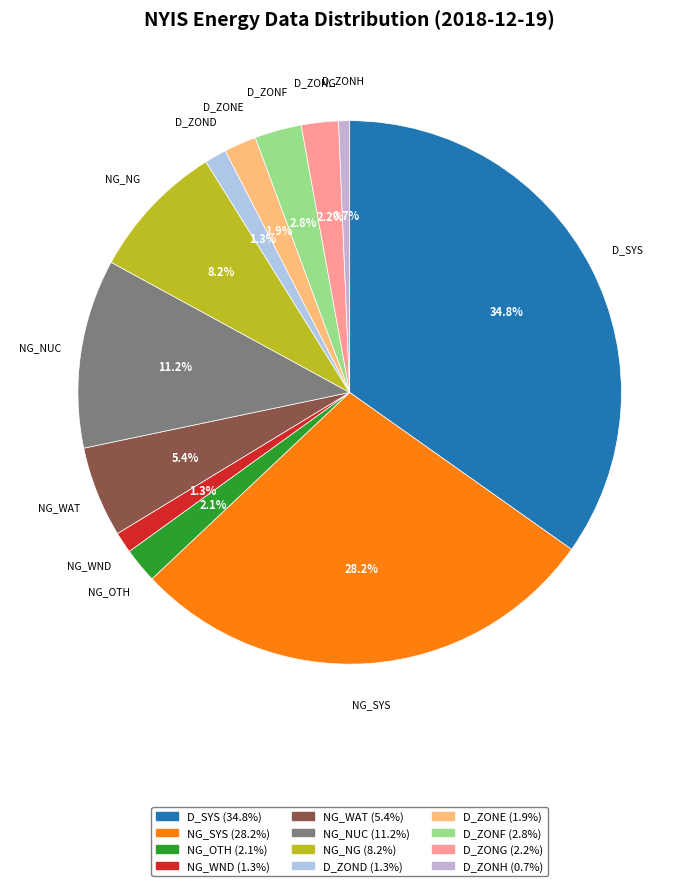

How many slices are in this pie chart?

12